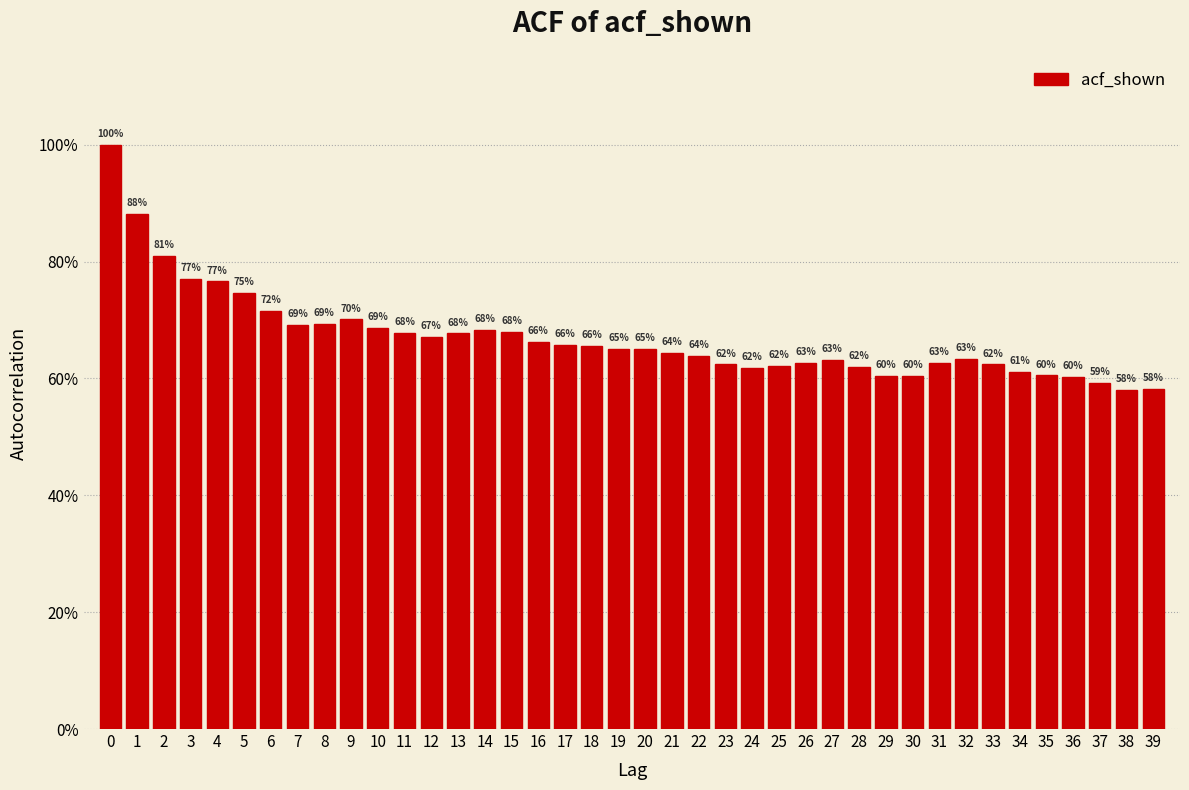

Are the bars horizontal?

No